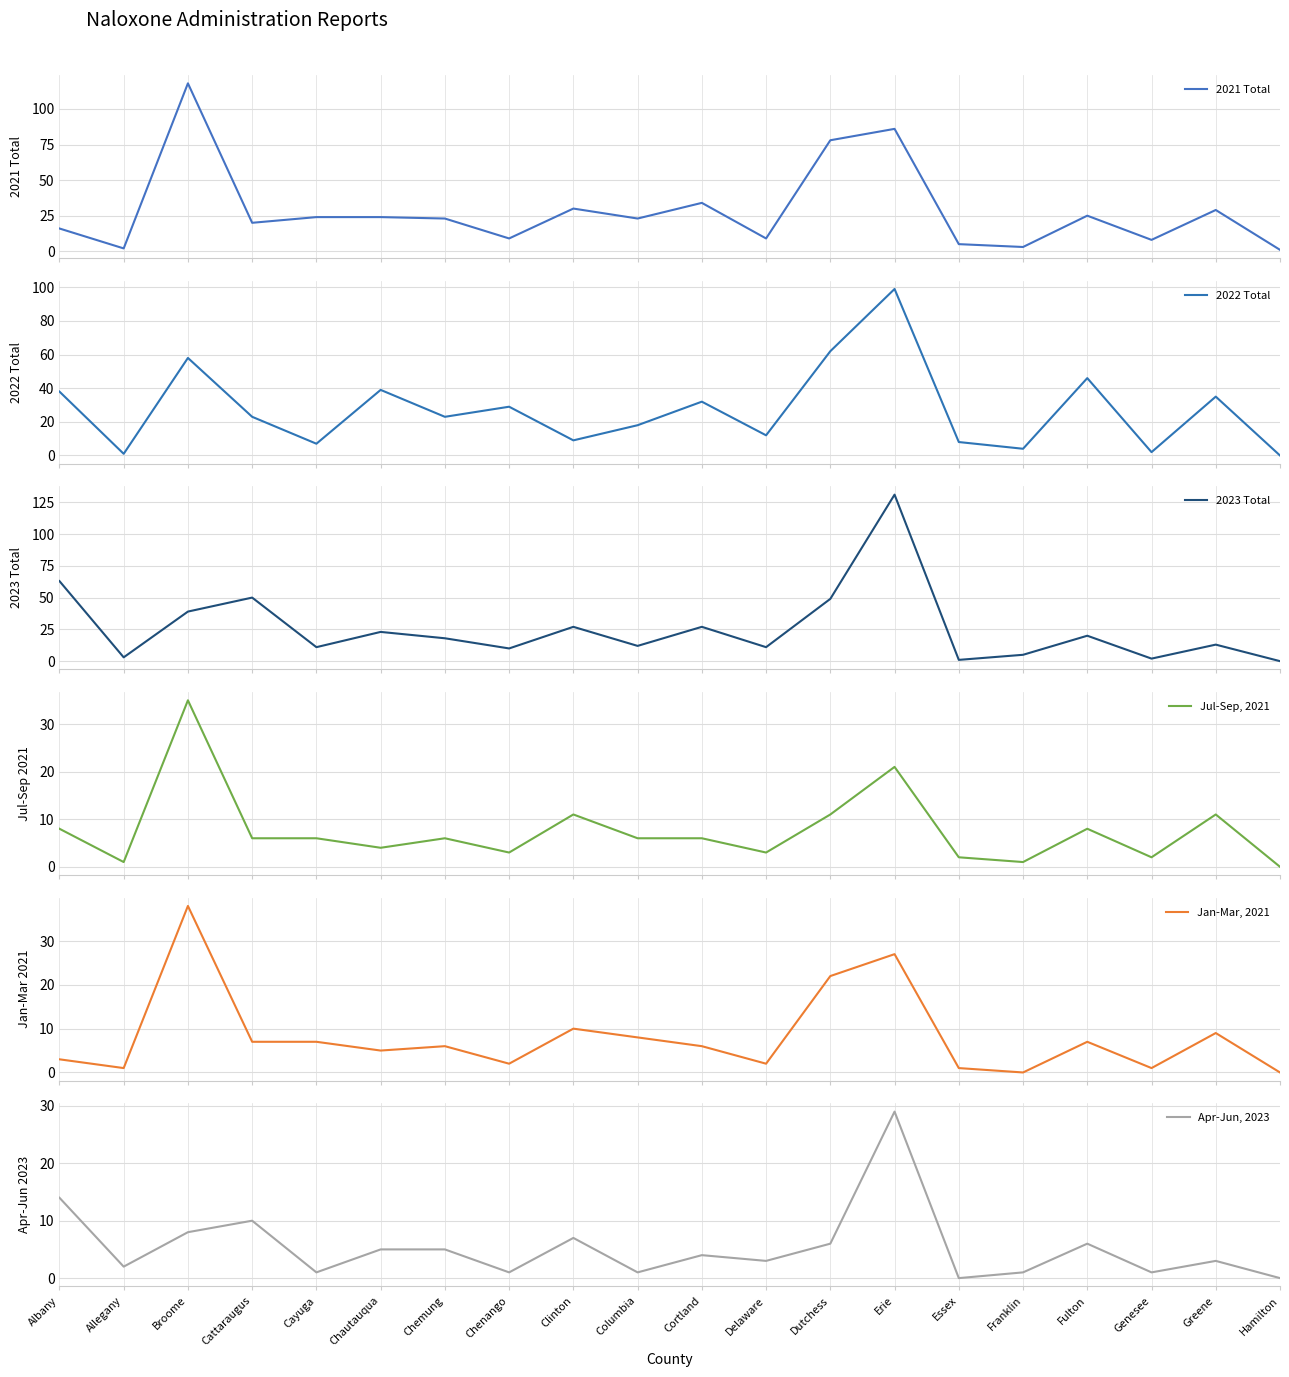

Rank the categories by 2021 Total value from lowest to highest.

Hamilton, Allegany, Franklin, Essex, Genesee, Chenango, Delaware, Albany, Cattaraugus, Chemung, Columbia, Cayuga, Chautauqua, Fulton, Greene, Clinton, Cortland, Dutchess, Erie, Broome